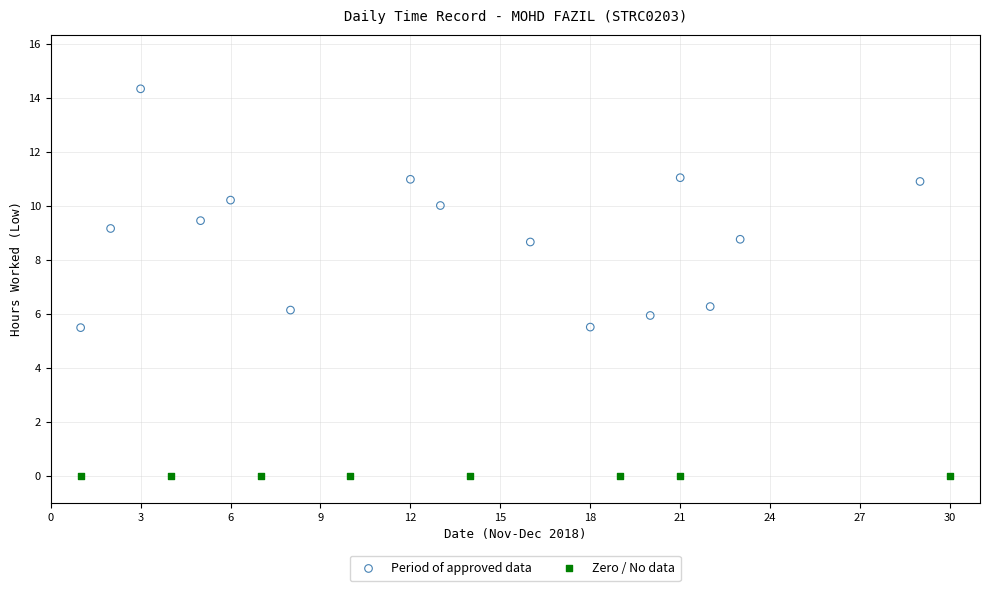

Which series reaches the maximum Y coordinate?

Period of approved data